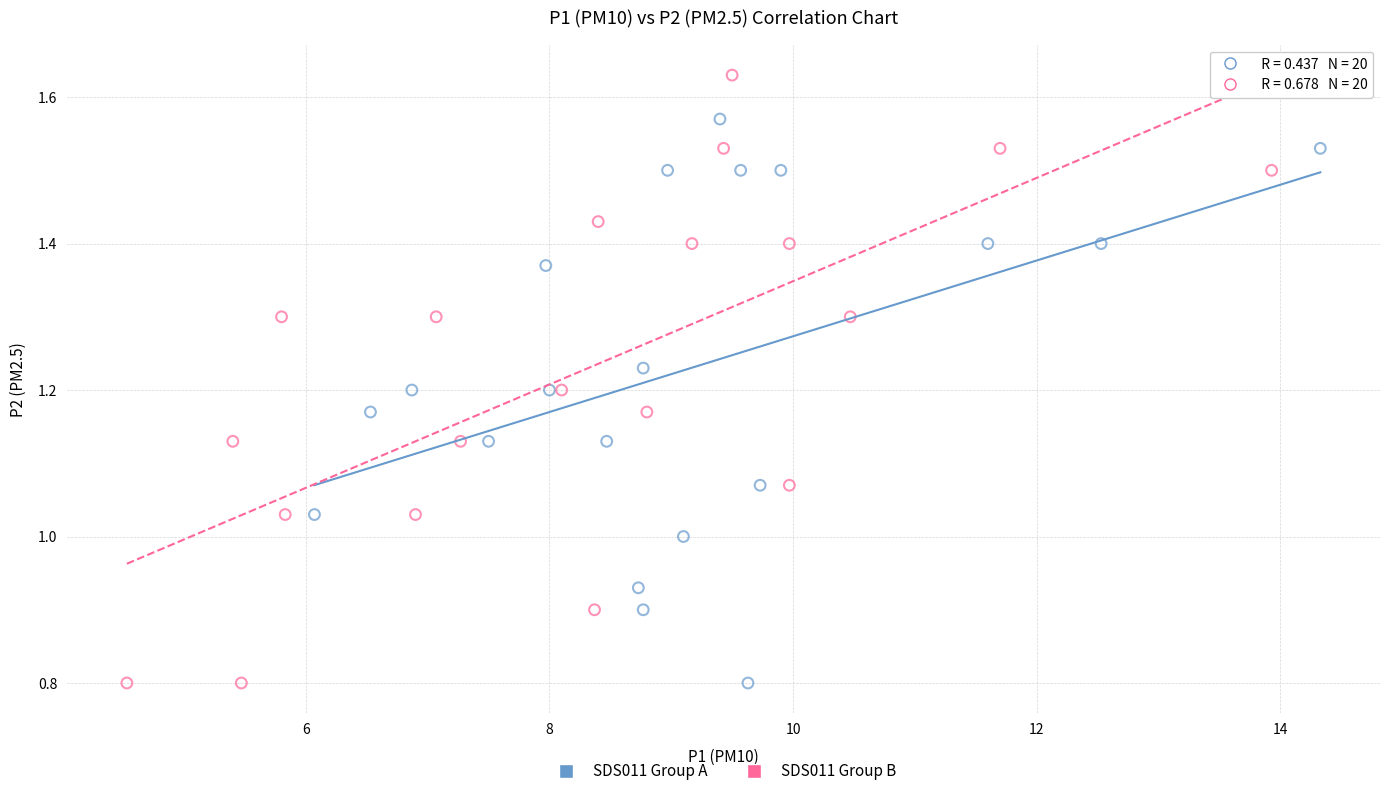

Which series has the widest spread of Y values?

SDS011 Group B